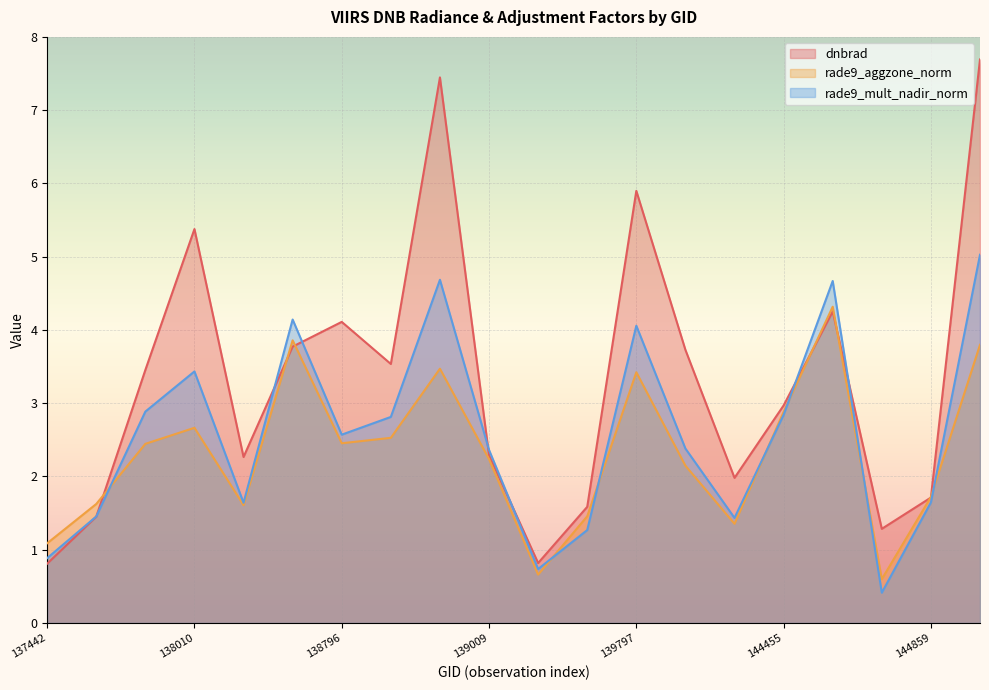

How many data points does each series have?

20